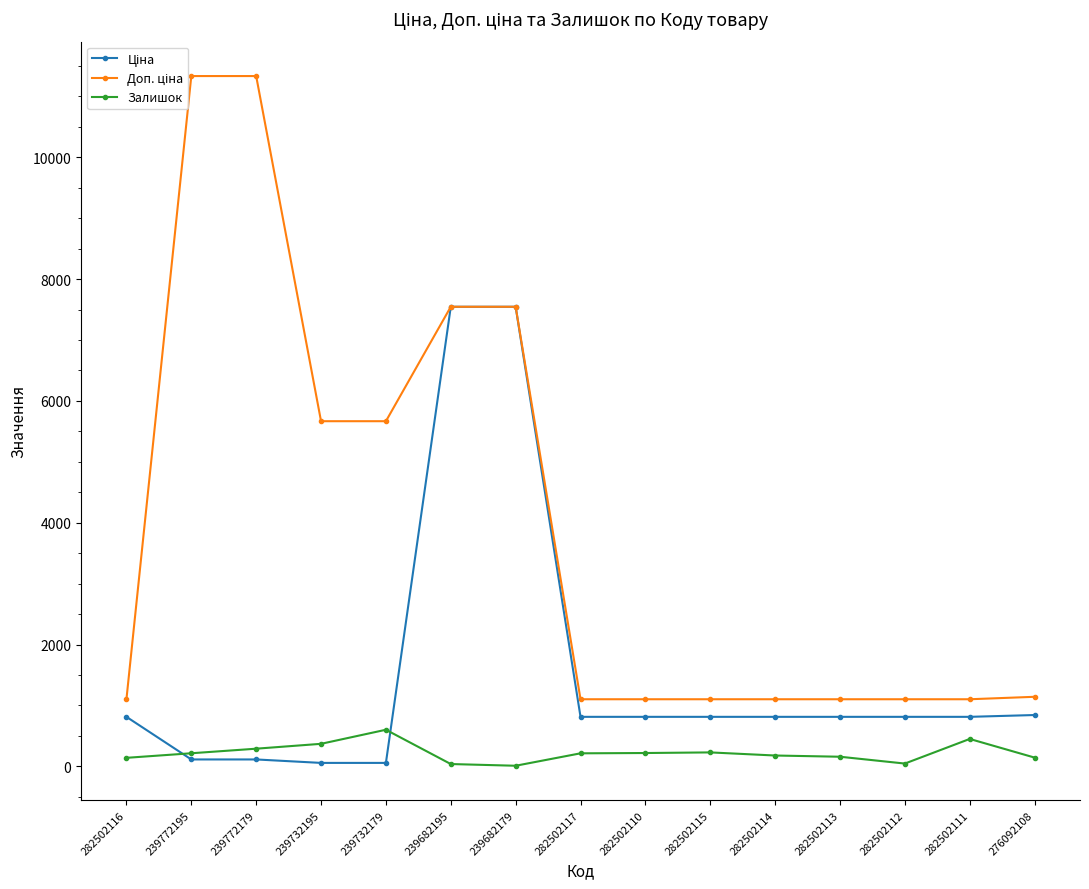

At how many categories does at least one series exceed 3255?

6